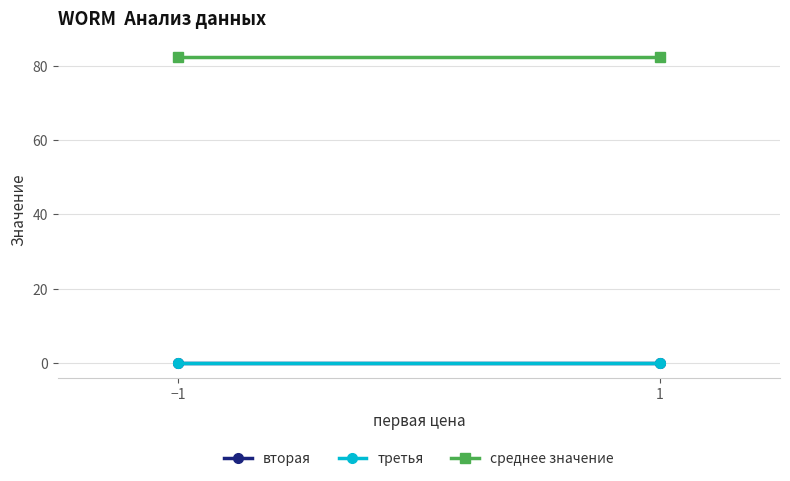

Which series has the largest range (max minus min)?

вторая